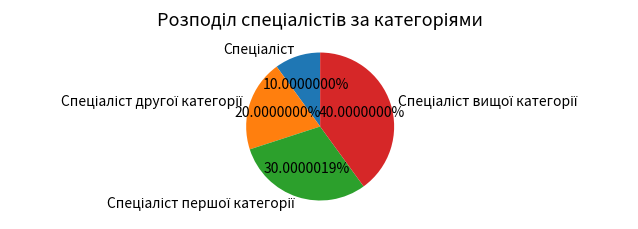

Does any single category account for the majority?

No